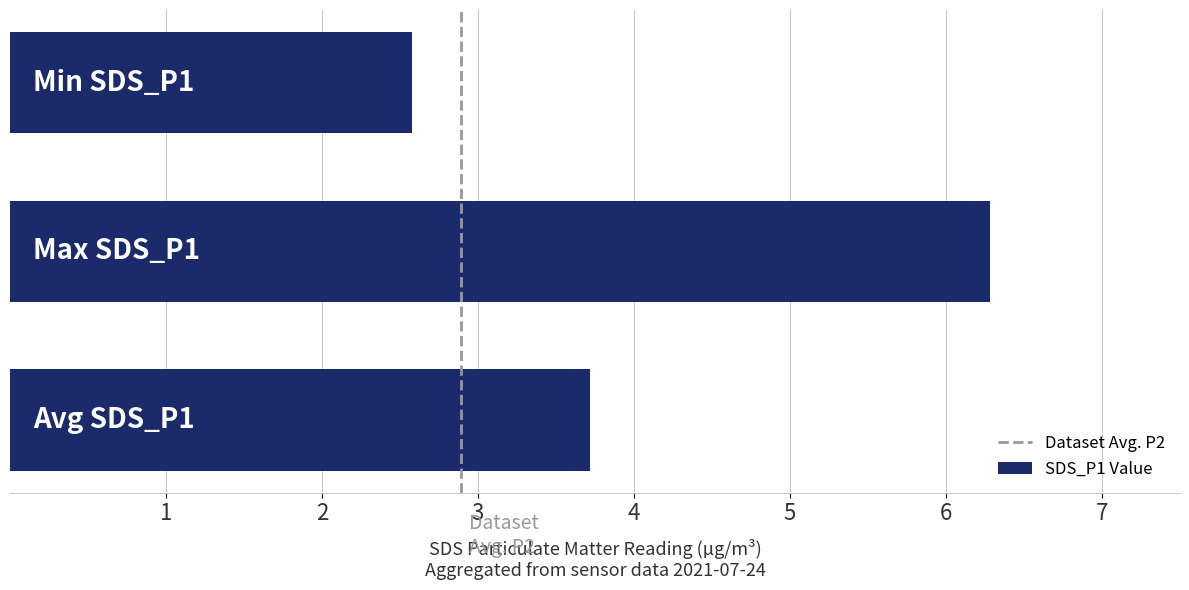

What is the sum of all values?

12.6